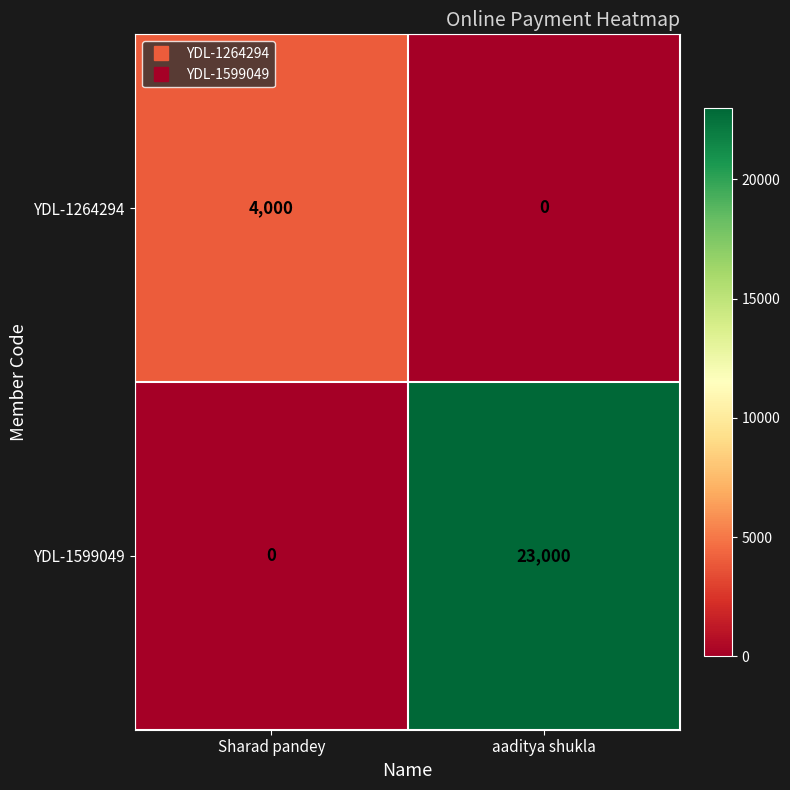

Reading left to right, transcribe all the data shown in this chart.

YDL-1264294: Sharad pandey=4000	aaditya shukla=0
YDL-1599049: Sharad pandey=0	aaditya shukla=23000